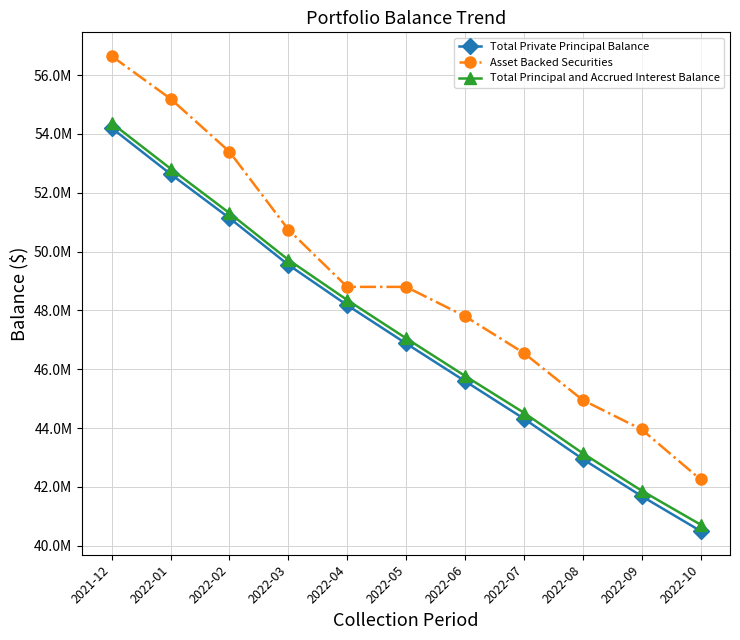

At which label does Asset Backed Securities reach its peak?

2021-12